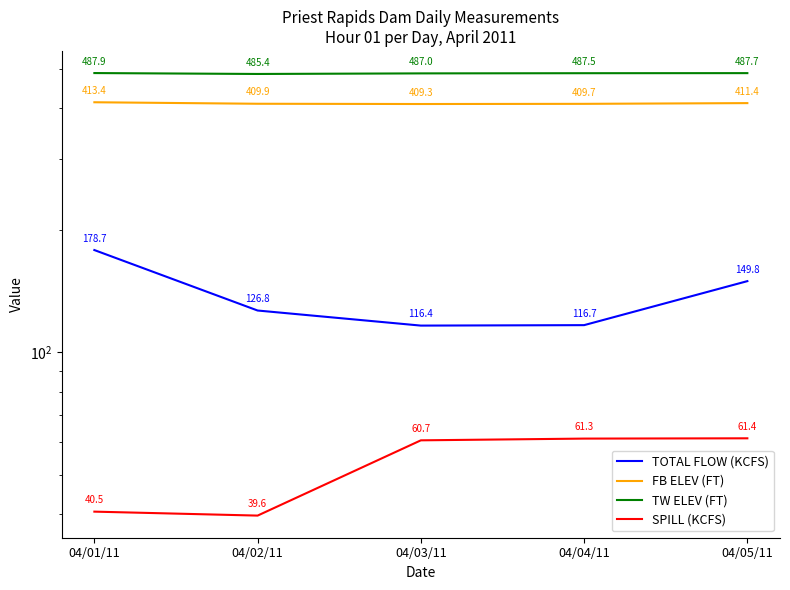

Rank the categories by FB ELEV (FT) value from highest to lowest.

04/01/11, 04/05/11, 04/02/11, 04/04/11, 04/03/11